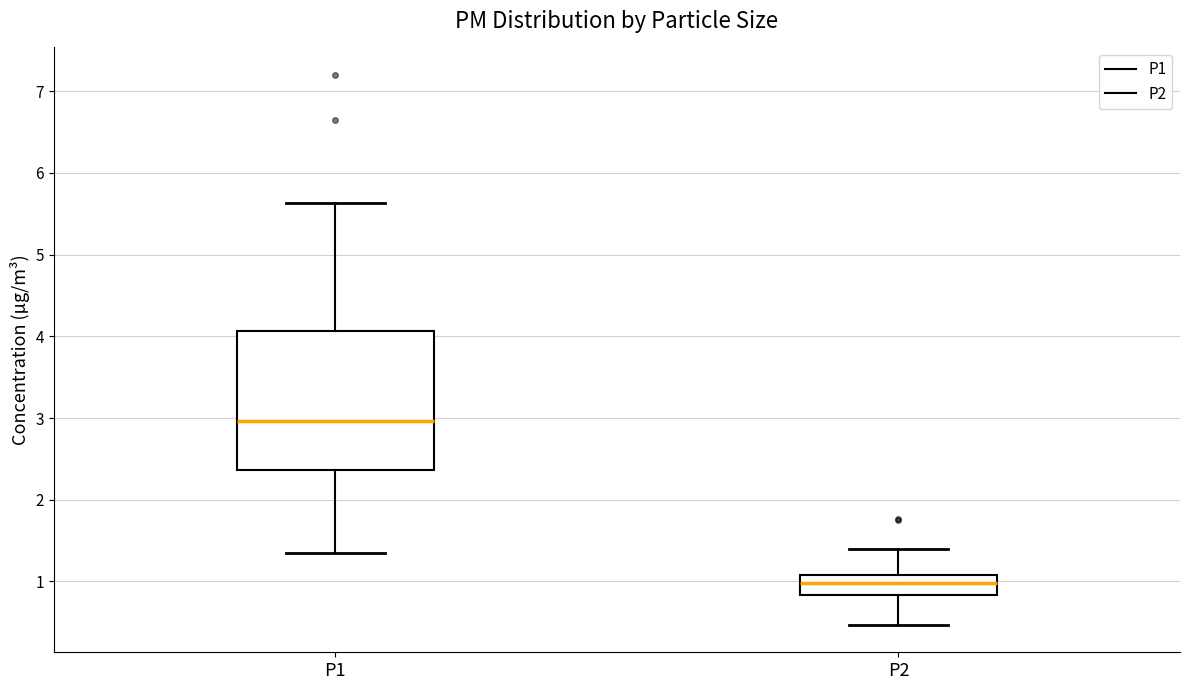

Comparing the boxes themselves (not the whiskers), which one is the tallest?

P1